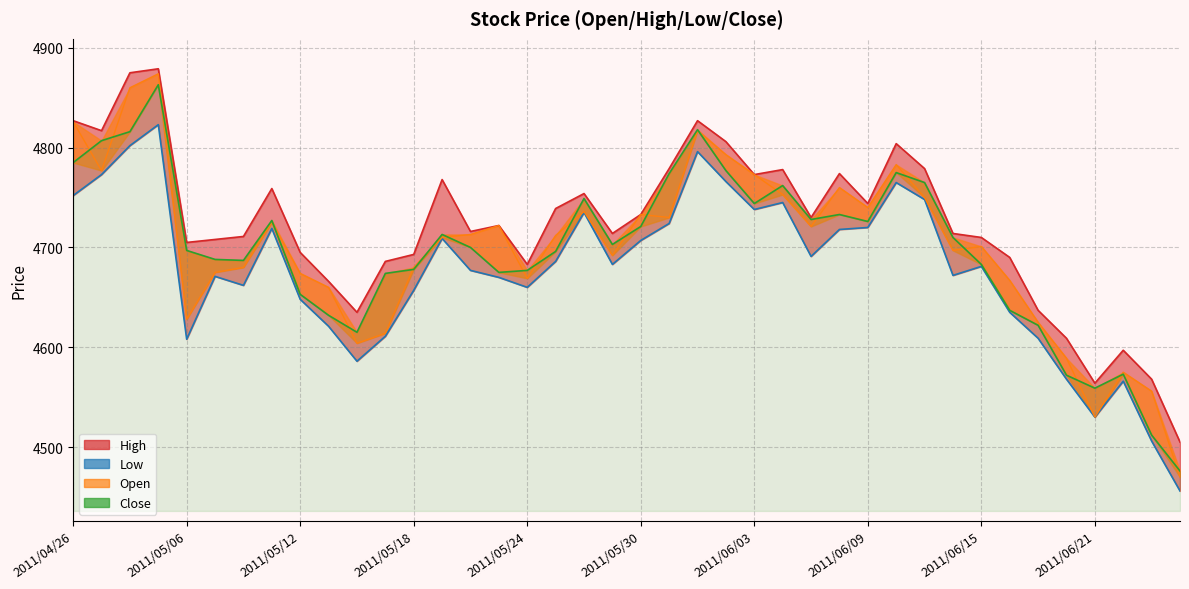

What position from the left is 14?

15